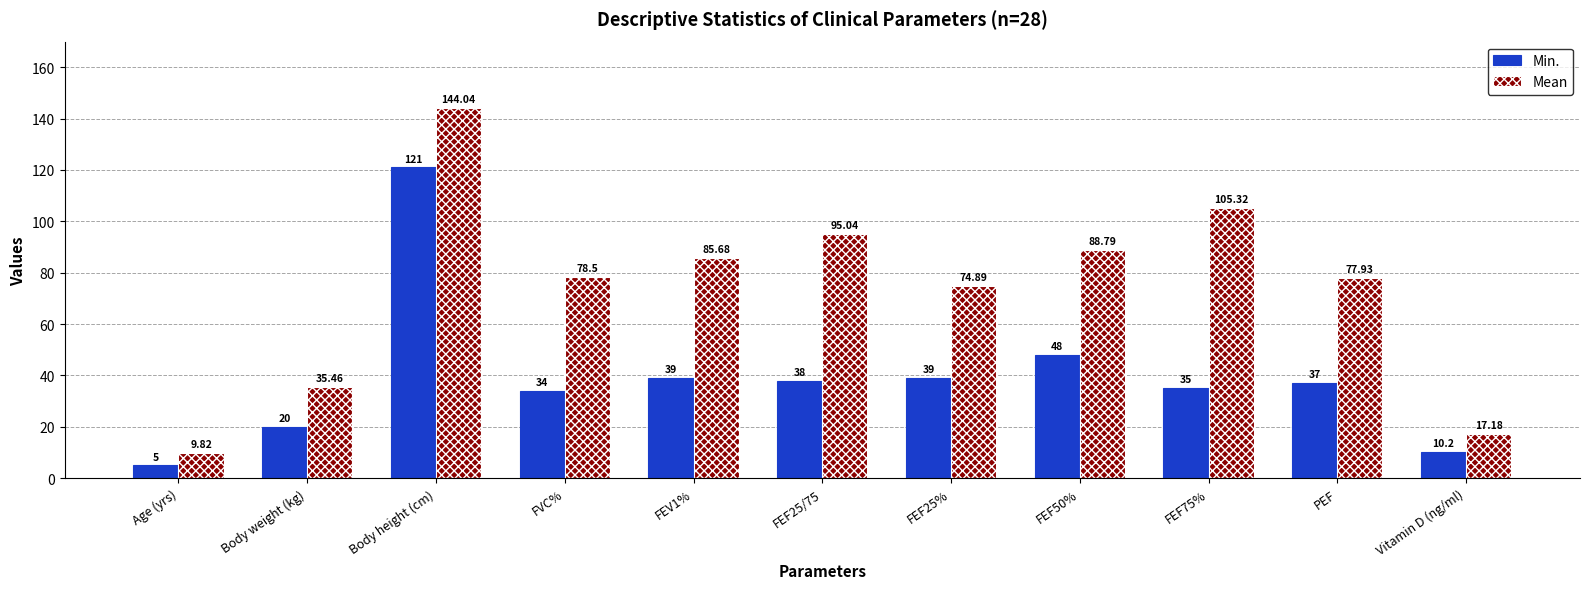

Which series has the widest spread of values?

Mean